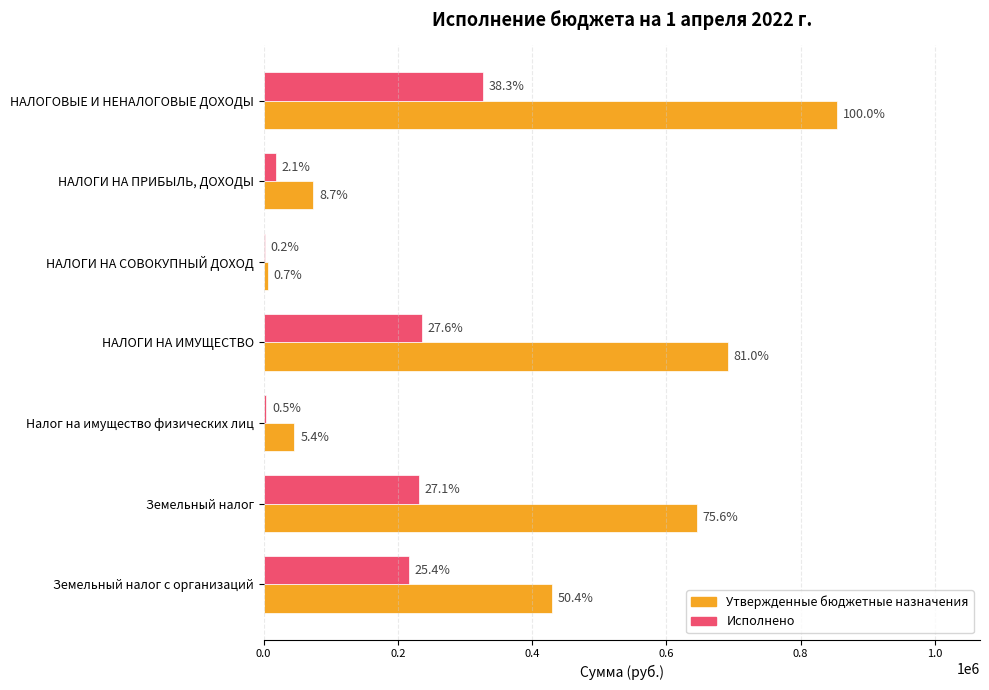

List the series in order of their overall mean, lowest first.

Исполнено, Утвержденные бюджетные назначения